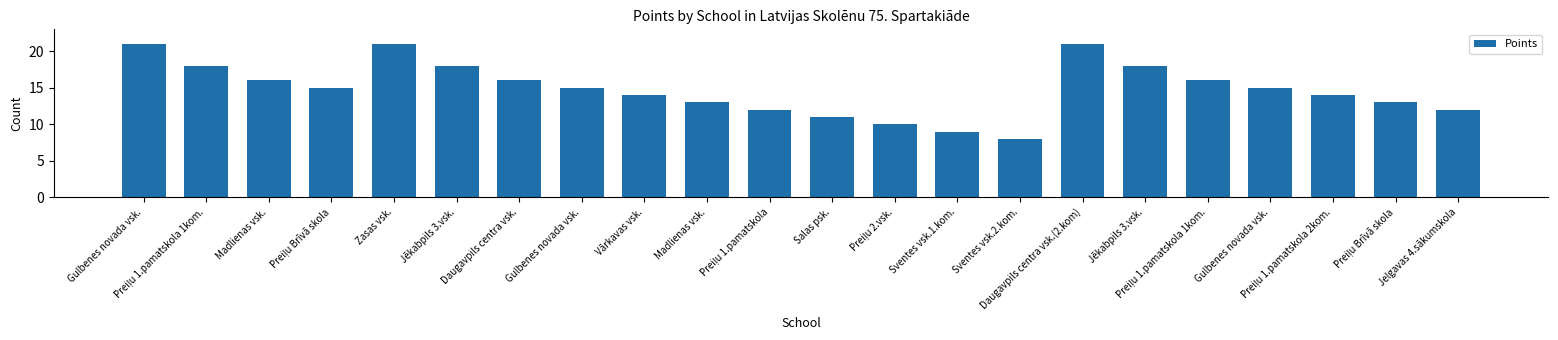

How many bars are there in total?

22